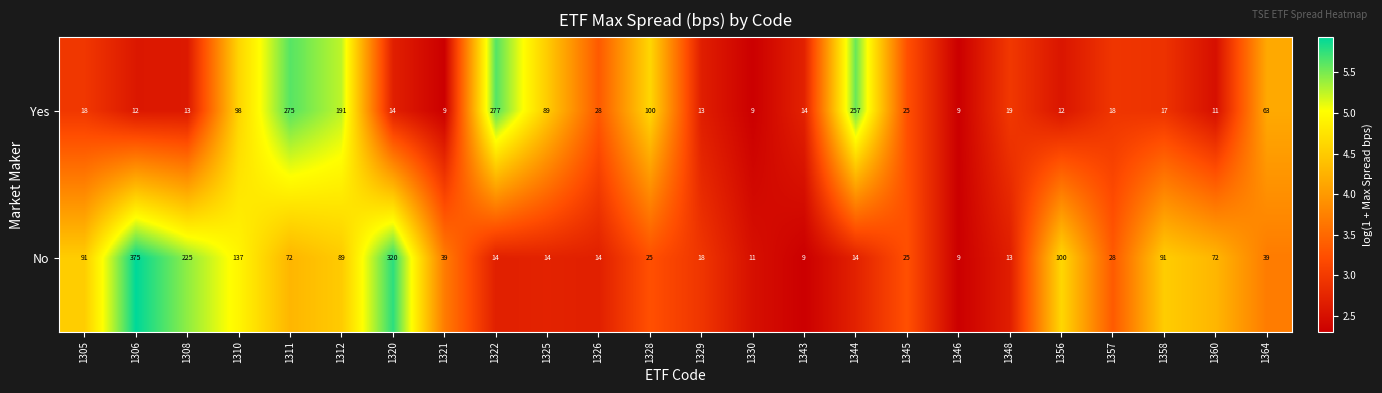

How many distinct data groups are displayed?

2